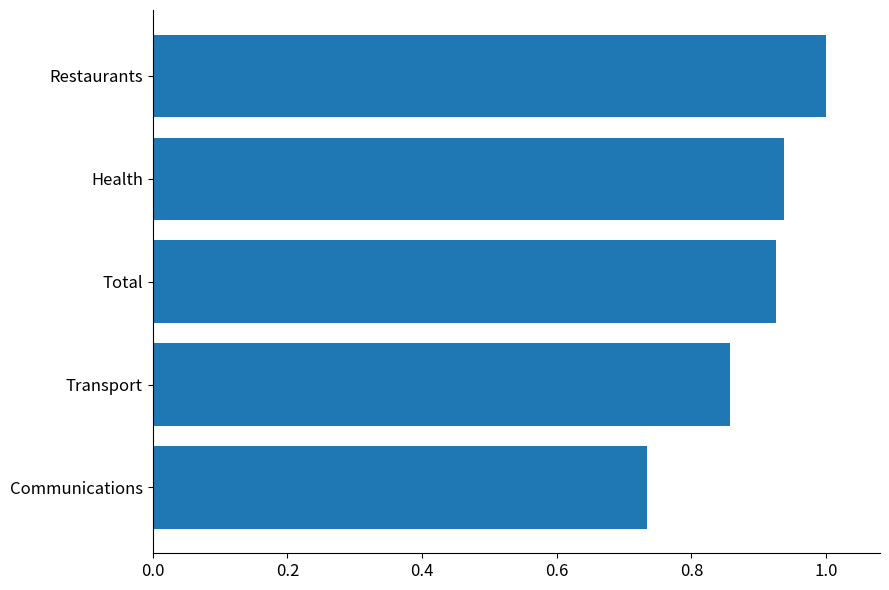

Count the values in the range 0 to 1.

5